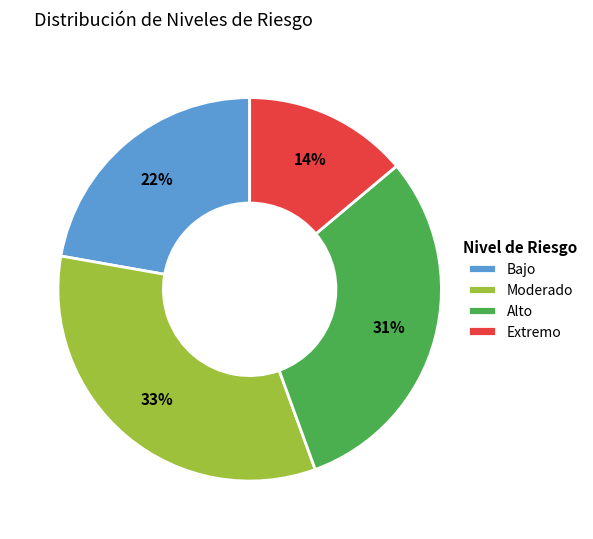

What is the ratio of the value at Alto to the value at Bajo?

1.4